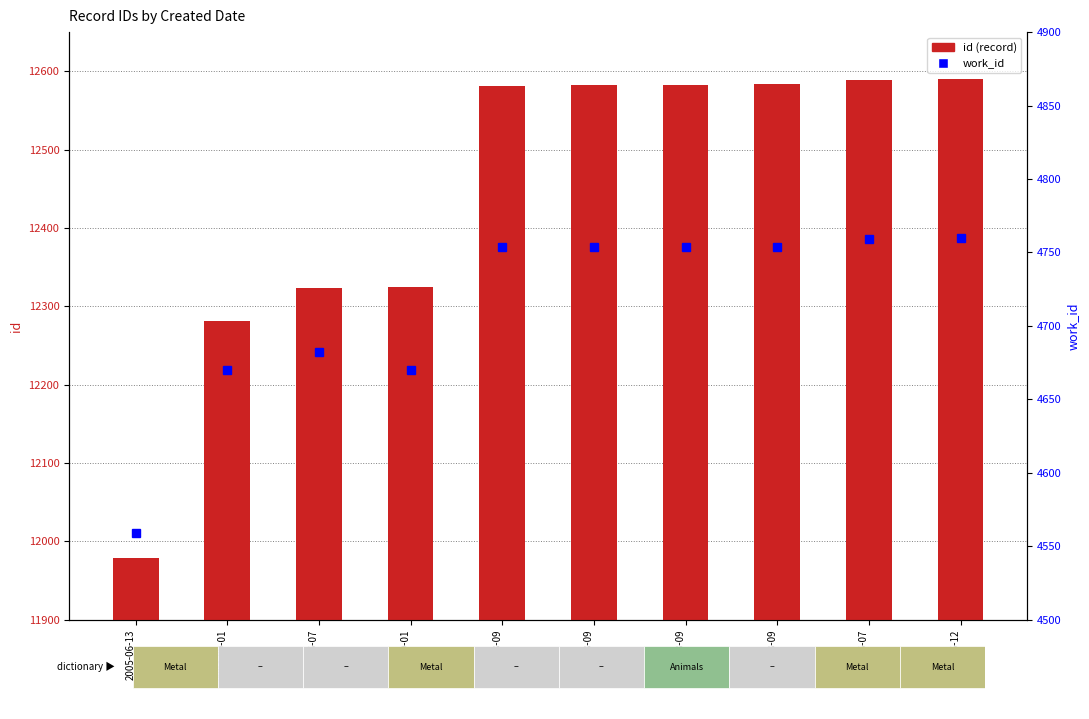

What is the difference between the second highest and second lowest values in the work_id series?

89